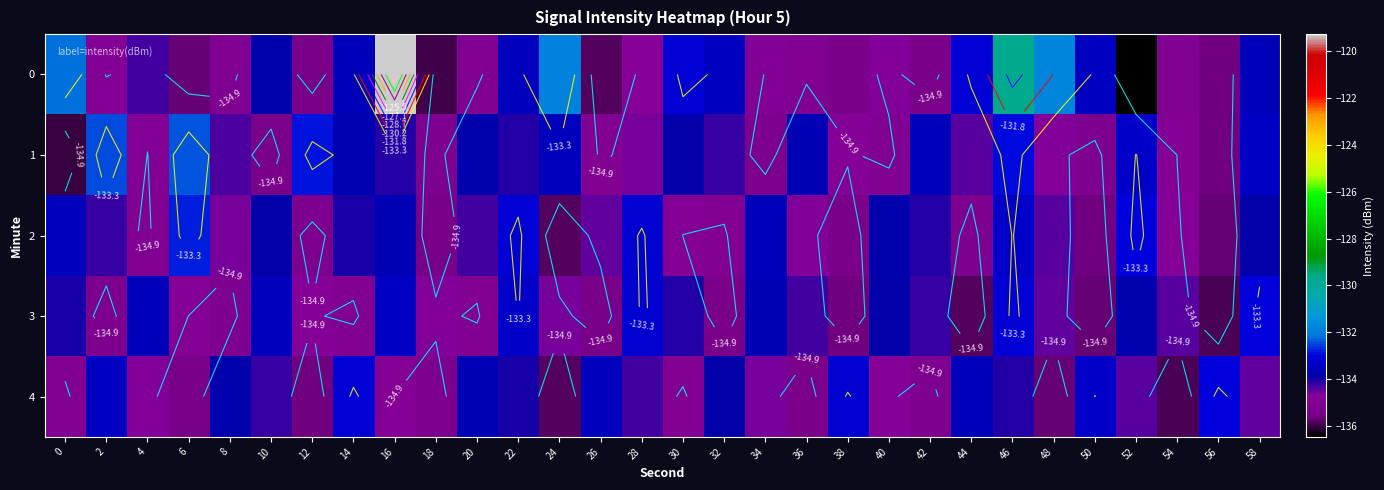

What is the lowest value of the 0 series?

-136.4